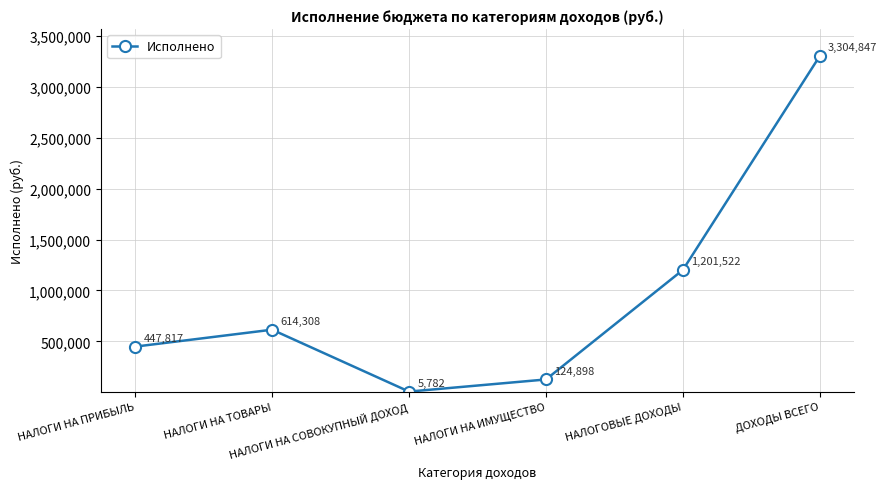

Is it true that the value at НАЛОГИ НА ТОВАРЫ is 166545.0?

False